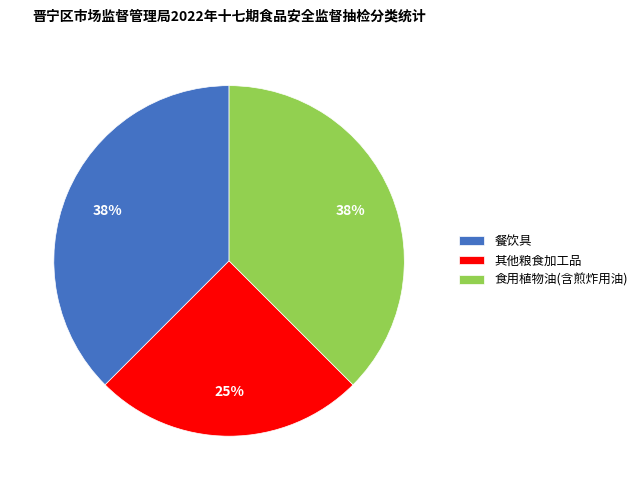

The 餐饮具 slice represents 38% of the pie. True or false?

True